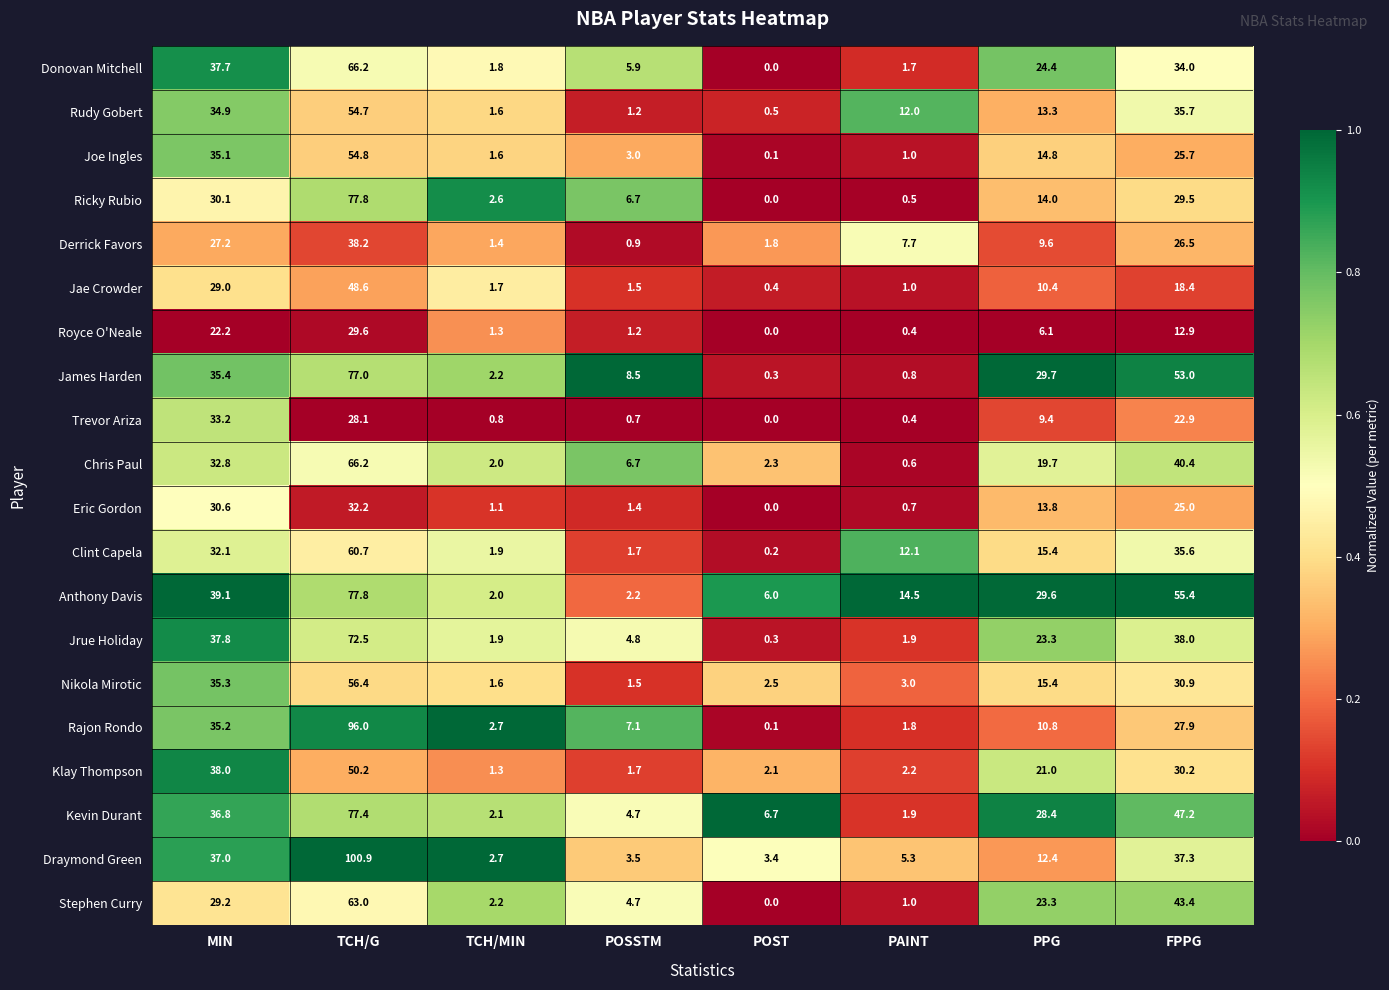

At which label is Anthony Davis closest to 39?

MIN